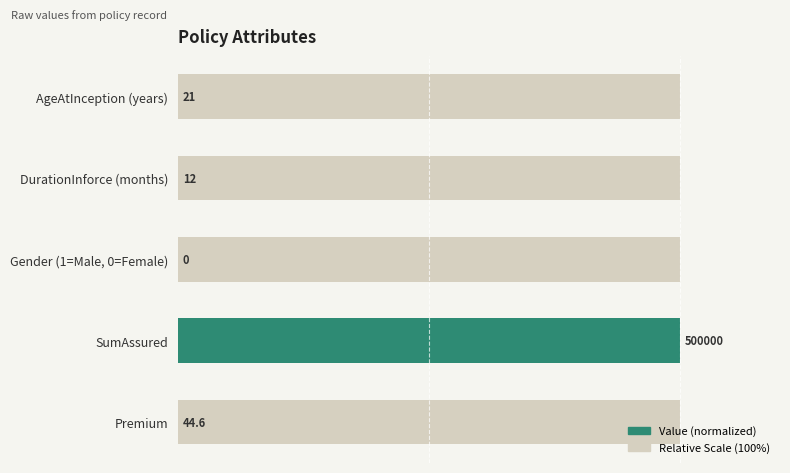

Which series has the largest total across all categories?

Value (normalized)